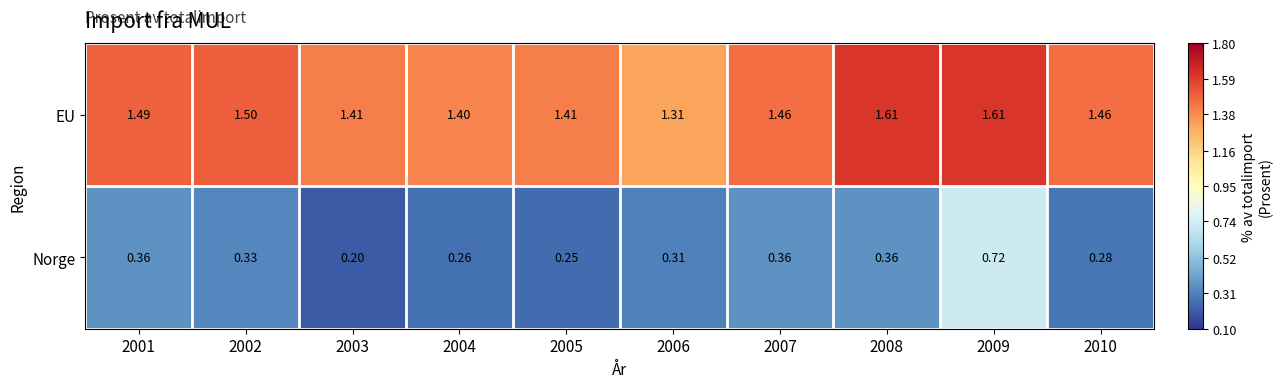

List the series in order of their peak value, highest first.

EU, Norge